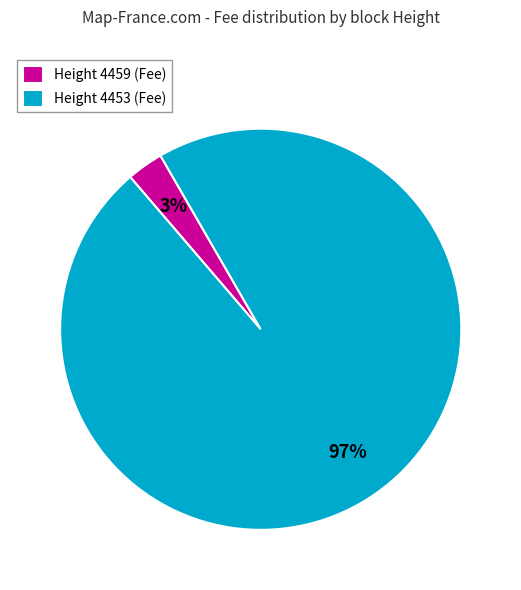

The Height 4459 (Fee) slice represents 15% of the pie. True or false?

False